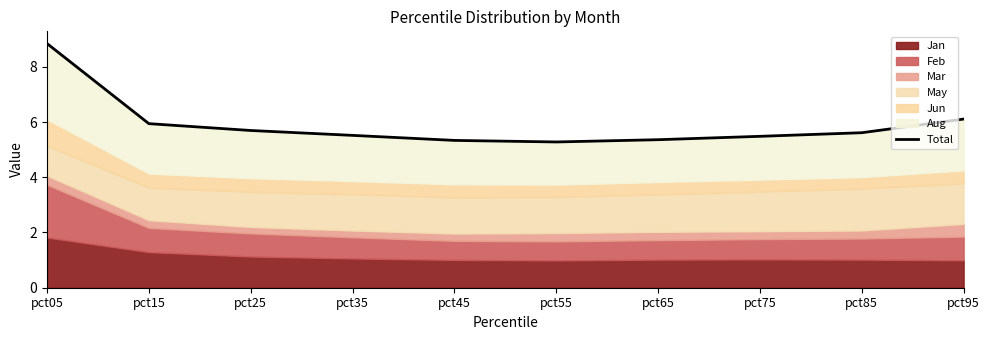

Reading left to right, what are all the values shown in this chart?

8.8	5.9	5.7	5.5	5.3	5.3	5.4	5.5	5.6	6.1